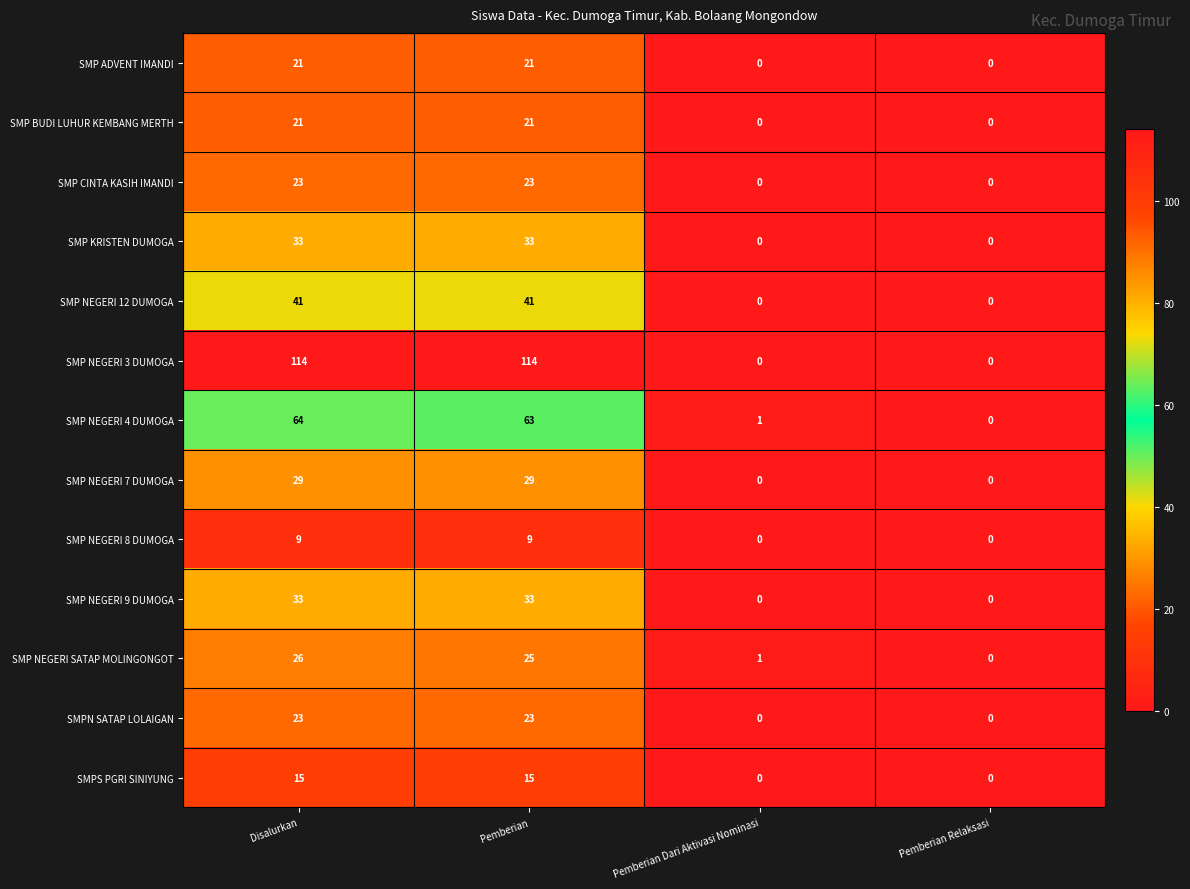

What value does the SMP NEGERI 9 DUMOGA series have at Disalurkan, to the nearest 5?

35